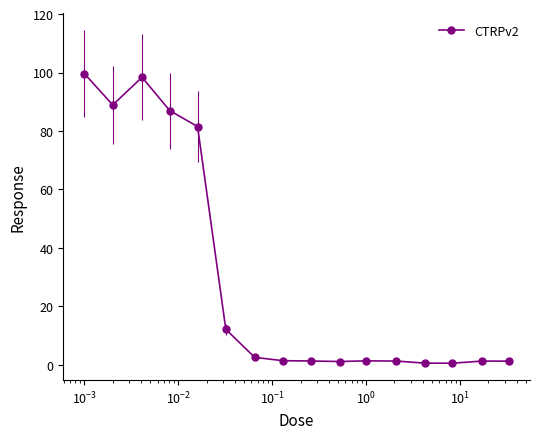

What is the difference between the second highest and second lowest values?

97.8